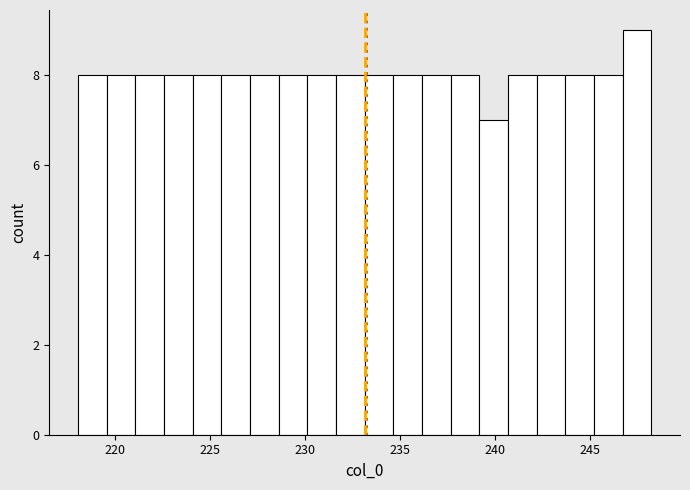

Around what value on the x-axis is the tallest bar? Give the approximate position of its centre, as read against the axis.

247.5